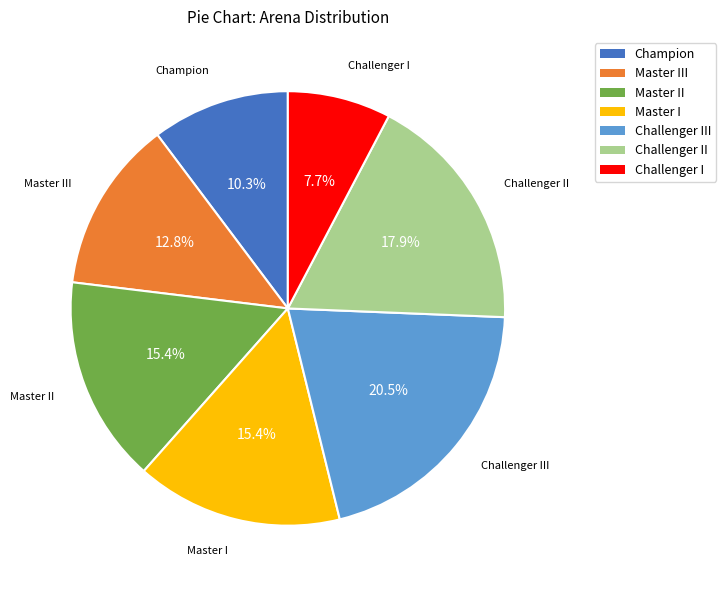

Is there a majority slice in this chart?

No